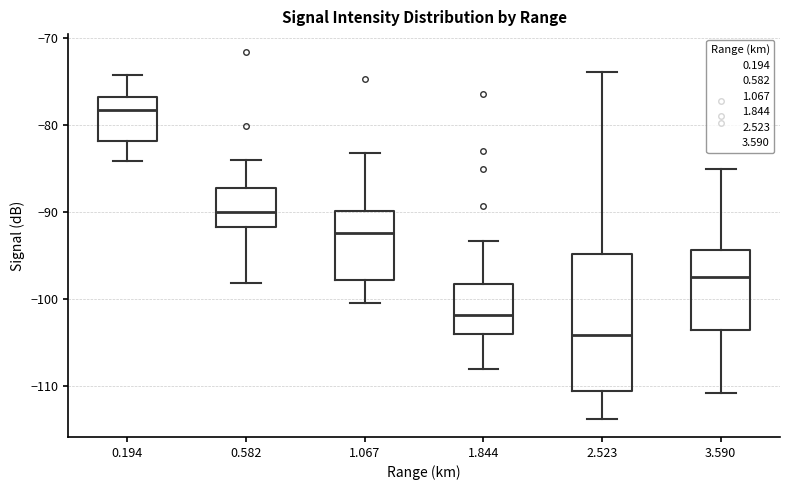

Where does the upper whisker of the box at x = 2.523 end on the y-axis? The values are not printed on the chart, so give them approximately, as read against the axis.

-74